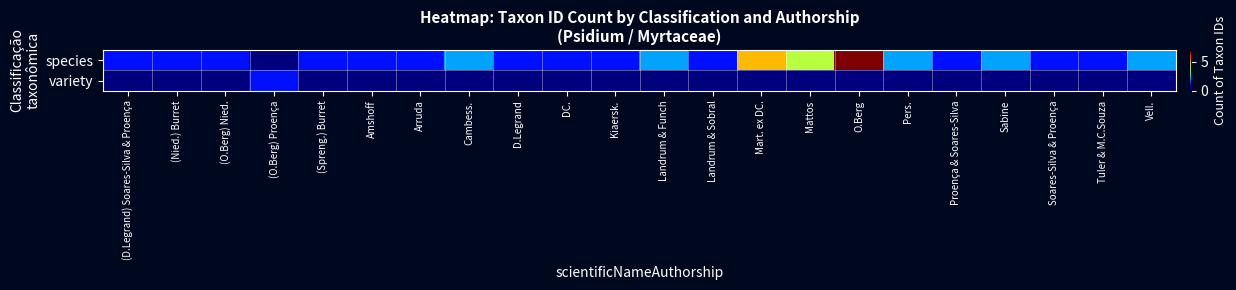

Which series has the largest total across all categories?

species